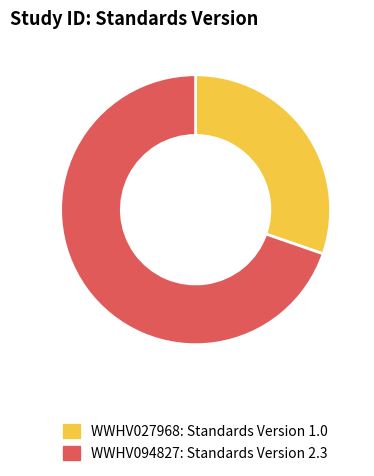

The WWHV027968 slice represents 21% of the pie. True or false?

False